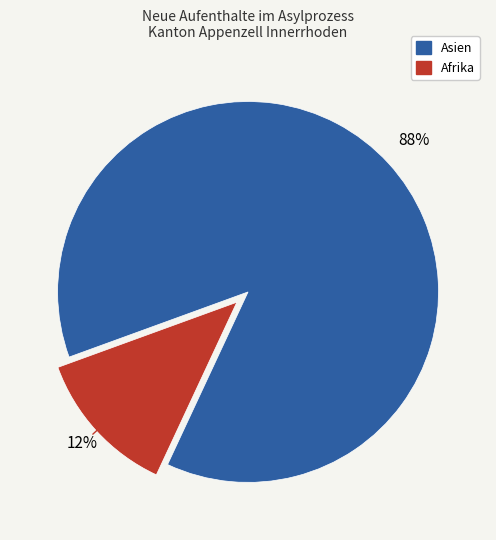

The Afrika slice represents 4% of the pie. True or false?

False